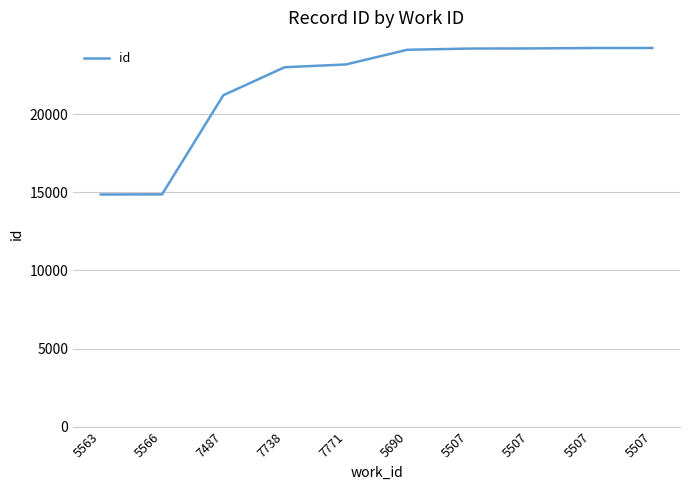

Rank the categories by value from lowest to highest.

5563, 5566, 7487, 7738, 7771, 5690, 5507, 5507, 5507, 5507